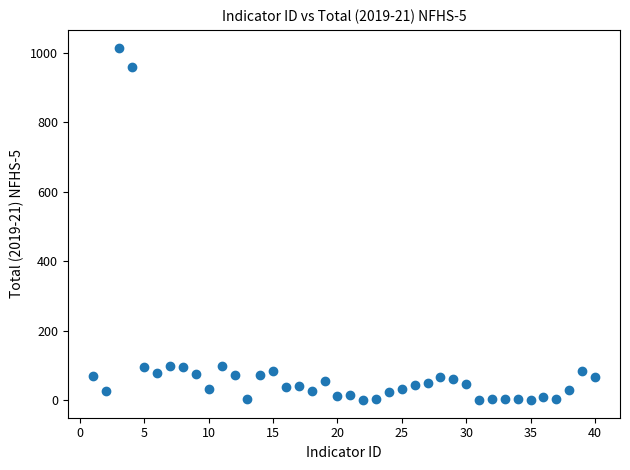

What is the range of X values (max minus min)?

39.0